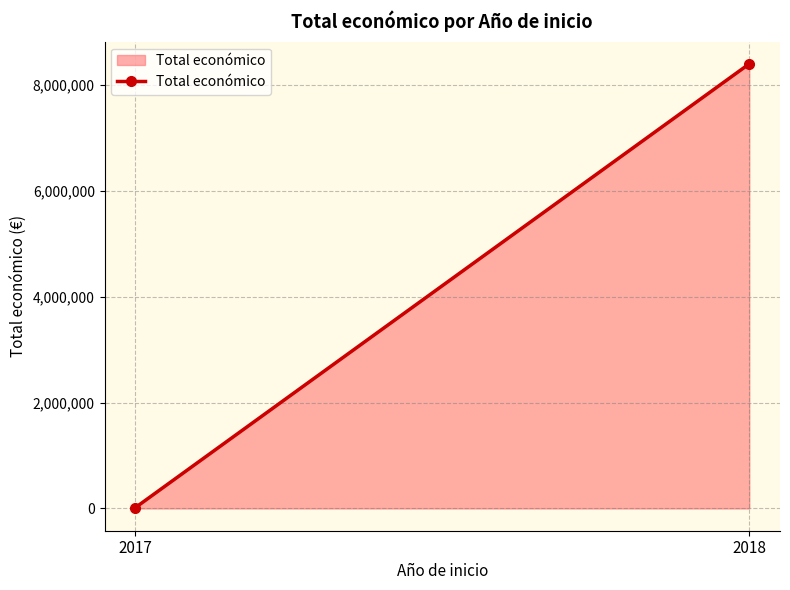

Between 2018 and 2017, which is larger?

2018